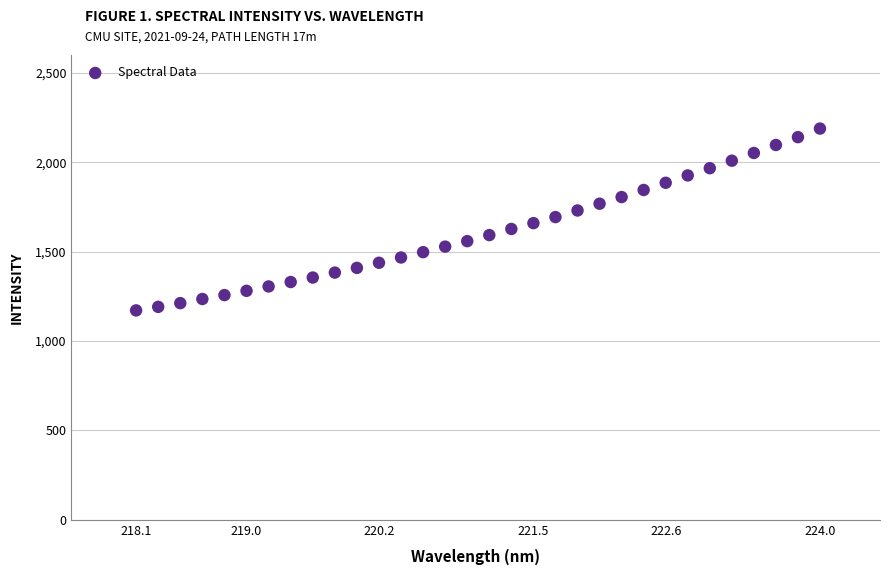

What is the range of X values (max minus min)?

5.9